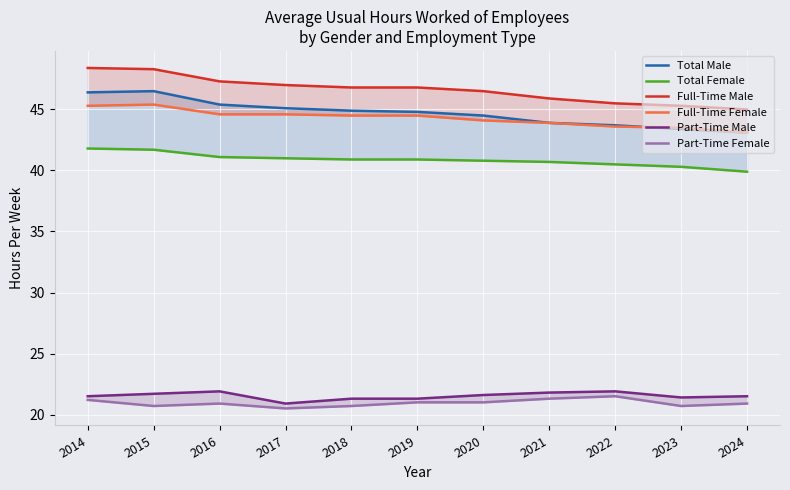

Reading left to right, list all the values displayed in this chart.

Total Male: 2014=46.4	2015=46.5	2016=45.4	2017=45.1	2018=44.9	2019=44.8	2020=44.5	2021=43.9	2022=43.7	2023=43.4	2024=43.1
Total Female: 2014=41.8	2015=41.7	2016=41.1	2017=41.0	2018=40.9	2019=40.9	2020=40.8	2021=40.7	2022=40.5	2023=40.3	2024=39.9
Full-Time Male: 2014=48.4	2015=48.3	2016=47.3	2017=47.0	2018=46.8	2019=46.8	2020=46.5	2021=45.9	2022=45.5	2023=45.3	2024=45.0
Full-Time Female: 2014=45.3	2015=45.4	2016=44.6	2017=44.6	2018=44.5	2019=44.5	2020=44.1	2021=43.9	2022=43.6	2023=43.5	2024=43.1
Part-Time Male: 2014=21.5	2015=21.7	2016=21.9	2017=20.9	2018=21.3	2019=21.3	2020=21.6	2021=21.8	2022=21.9	2023=21.4	2024=21.5
Part-Time Female: 2014=21.2	2015=20.7	2016=20.9	2017=20.5	2018=20.7	2019=21.0	2020=21.0	2021=21.3	2022=21.5	2023=20.7	2024=20.9